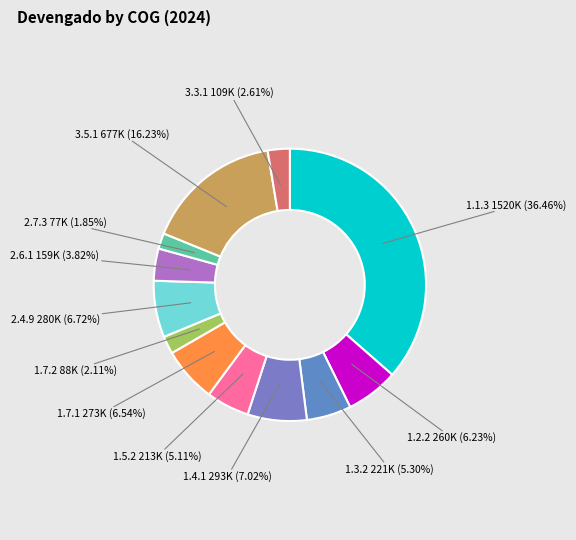

How many segments does this pie chart have?

12